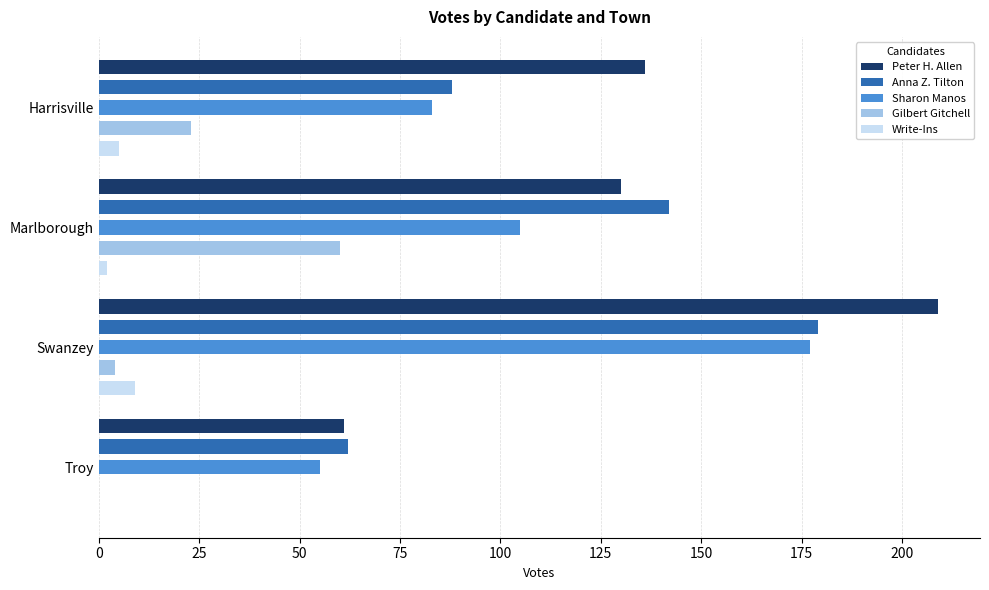

What is the difference between the Peter H. Allen values at Swanzey and Harrisville?

73